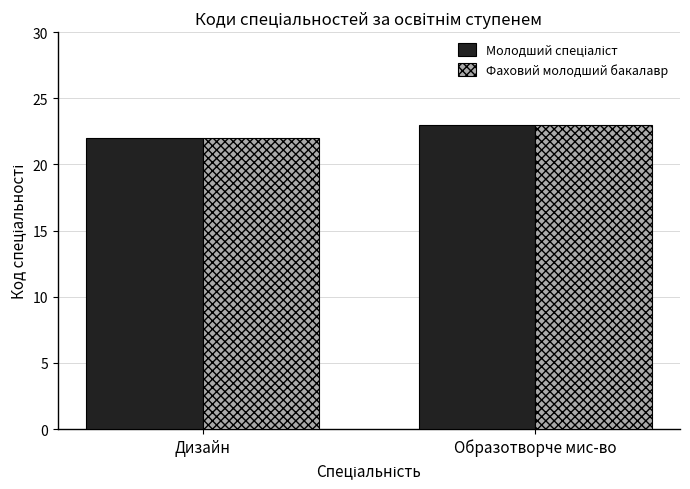

What is the smallest value displayed?

22